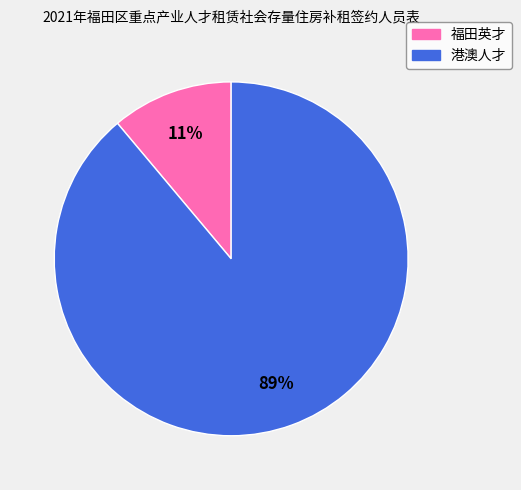

To the nearest percent, what is the difference between the largest and smallest slice percentages?

78%